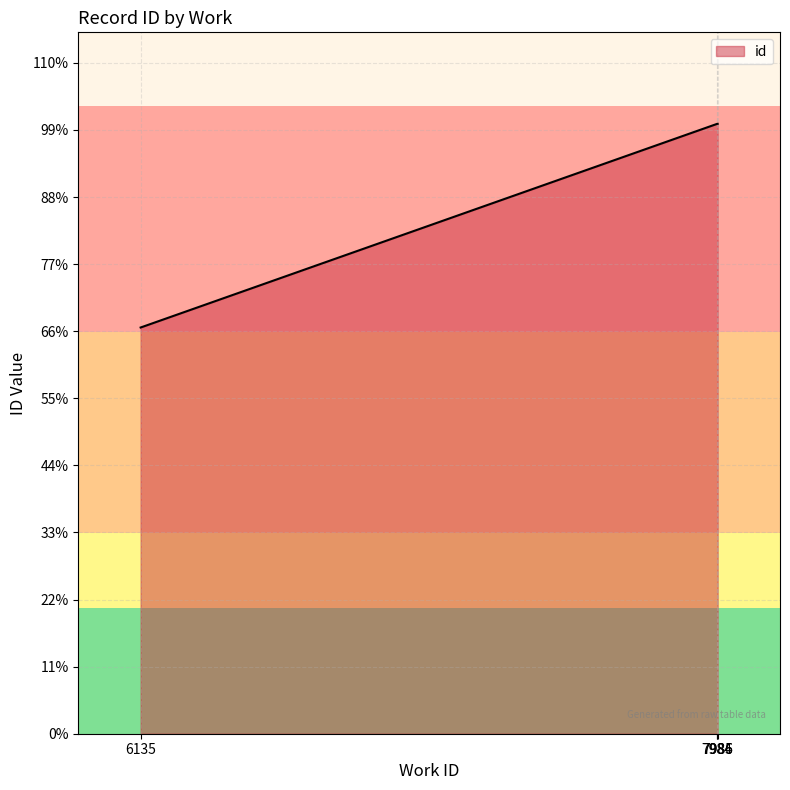

Does the chart have visible grid lines?

Yes